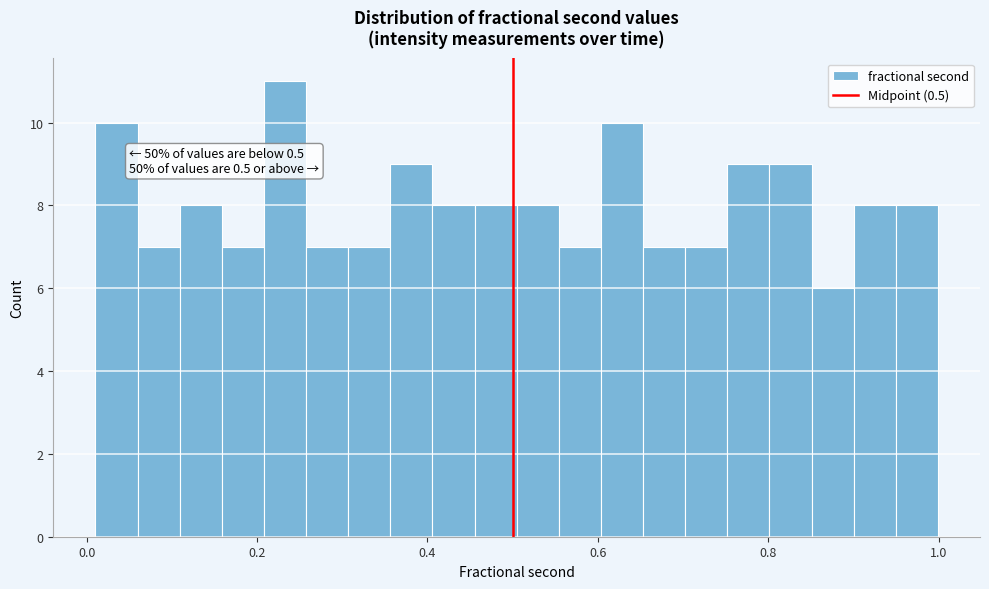

Around what value on the x-axis is the tallest bar? Give the approximate position of its centre, as read against the axis.

0.24